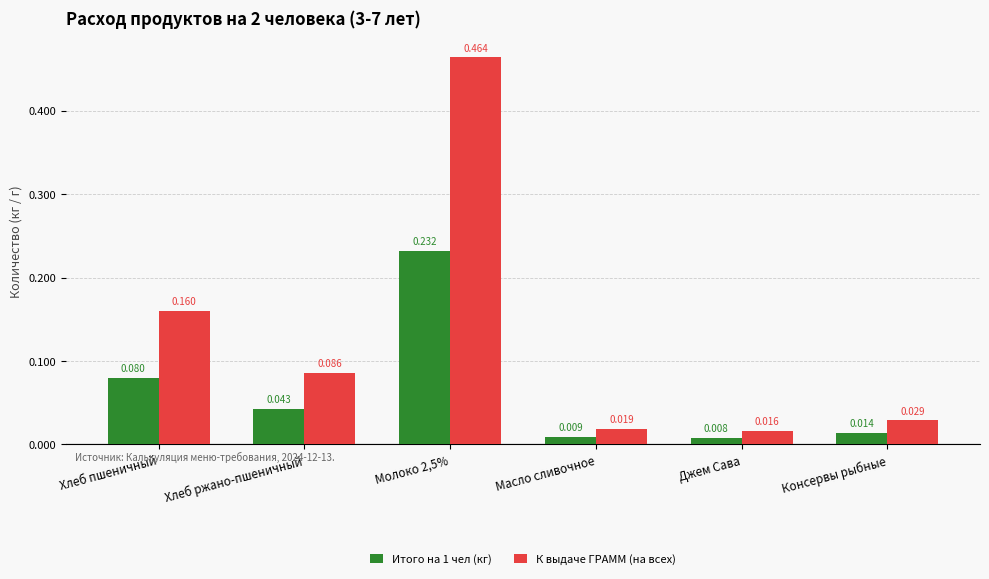

Where is К выдаче ГРАММ (на всех) nearest to the value 0?

Джем Сава